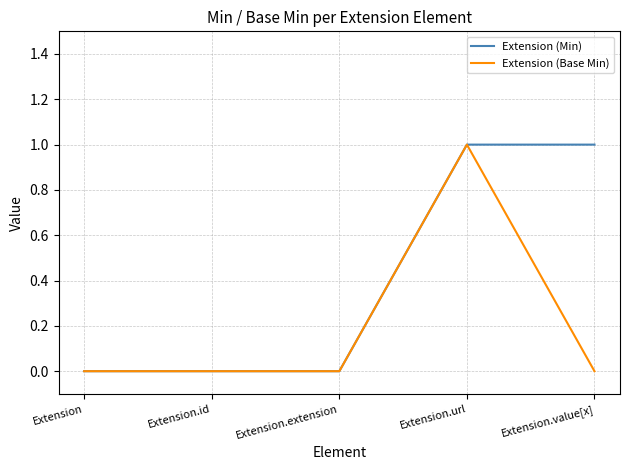

The Extension (Min) series shows 0 at Extension. True or false?

True